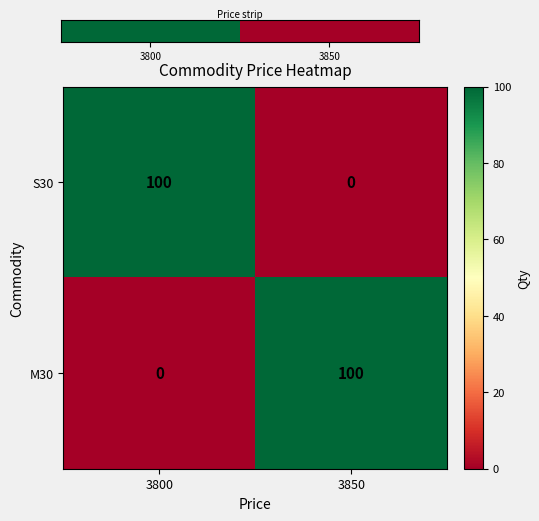

What is the difference between the highest and lowest values at 3850?

100